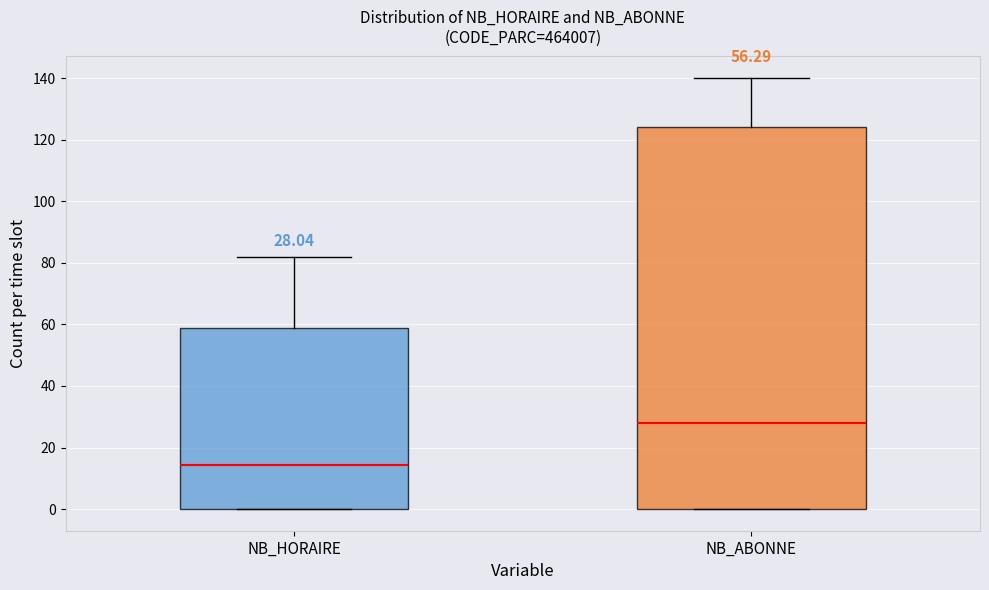

Which box has the highest median line?

NB_ABONNE